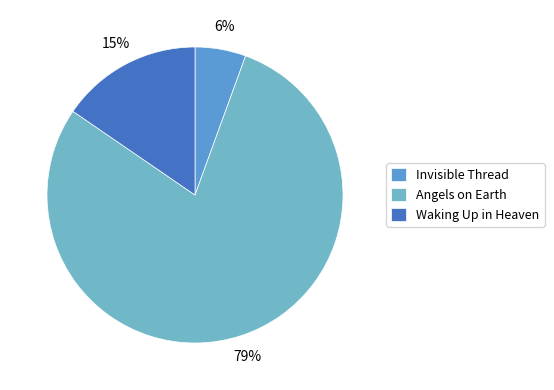

To the nearest percent, what is the average slice percentage?

33%